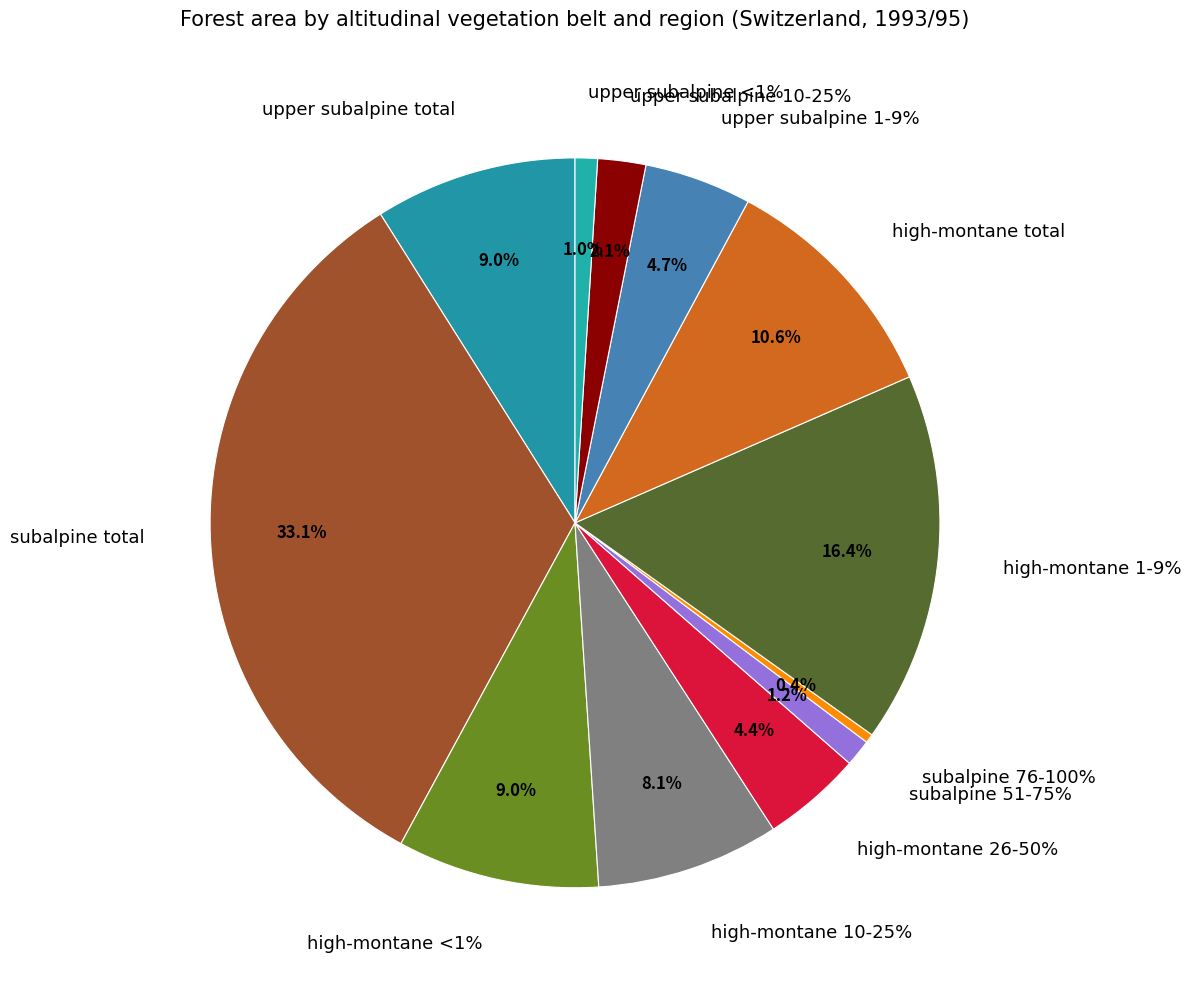

True or false: subalpine total accounts for 33% of the total.

True